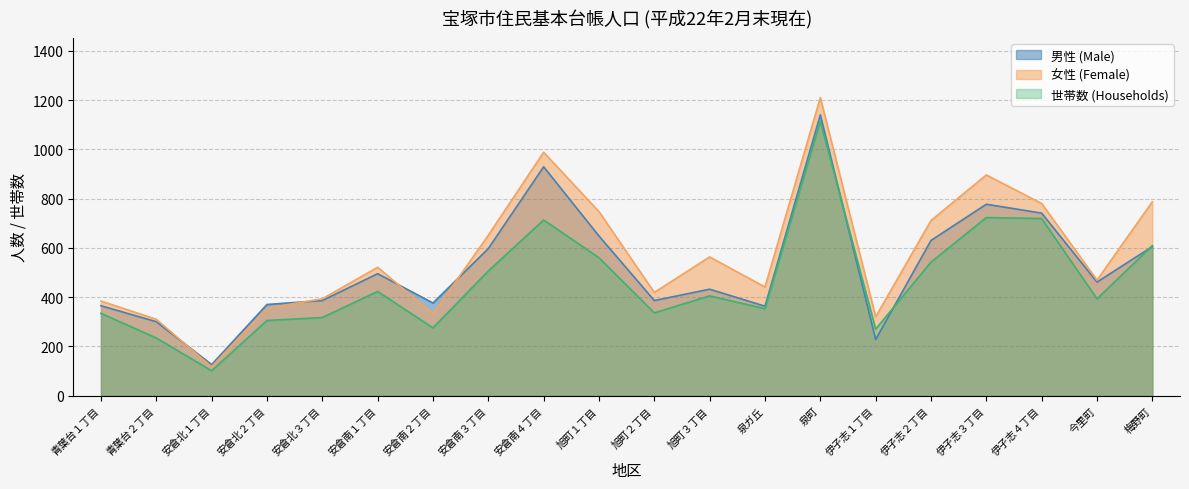

Reading left to right, what are all the values shown in this chart?

世帯数: 青葉台１丁目=334	青葉台２丁目=234	安倉北１丁目=101	安倉北２丁目=305	安倉北３丁目=317	安倉南１丁目=423	安倉南２丁目=275	安倉南３丁目=506	安倉南４丁目=713	旭町１丁目=560	旭町２丁目=336	旭町３丁目=405	泉ガ丘=353	泉町=1114	伊孑志１丁目=270	伊孑志２丁目=542	伊孑志３丁目=723	伊孑志４丁目=719	今里町=393	梅野町=609
男性: 青葉台１丁目=365	青葉台２丁目=300	安倉北１丁目=126	安倉北２丁目=370	安倉北３丁目=386	安倉南１丁目=495	安倉南２丁目=376	安倉南３丁目=597	安倉南４丁目=929	旭町１丁目=648	旭町２丁目=386	旭町３丁目=432	泉ガ丘=363	泉町=1140	伊孑志１丁目=228	伊孑志２丁目=630	伊孑志３丁目=777	伊孑志４丁目=741	今里町=461	梅野町=605
女性: 青葉台１丁目=384	青葉台２丁目=310	安倉北１丁目=117	安倉北２丁目=355	安倉北３丁目=393	安倉南１丁目=521	安倉南２丁目=332	安倉南３丁目=651	安倉南４丁目=988	旭町１丁目=747	旭町２丁目=419	旭町３丁目=563	泉ガ丘=441	泉町=1210	伊孑志１丁目=320	伊孑志２丁目=711	伊孑志３丁目=896	伊孑志４丁目=780	今里町=469	梅野町=787